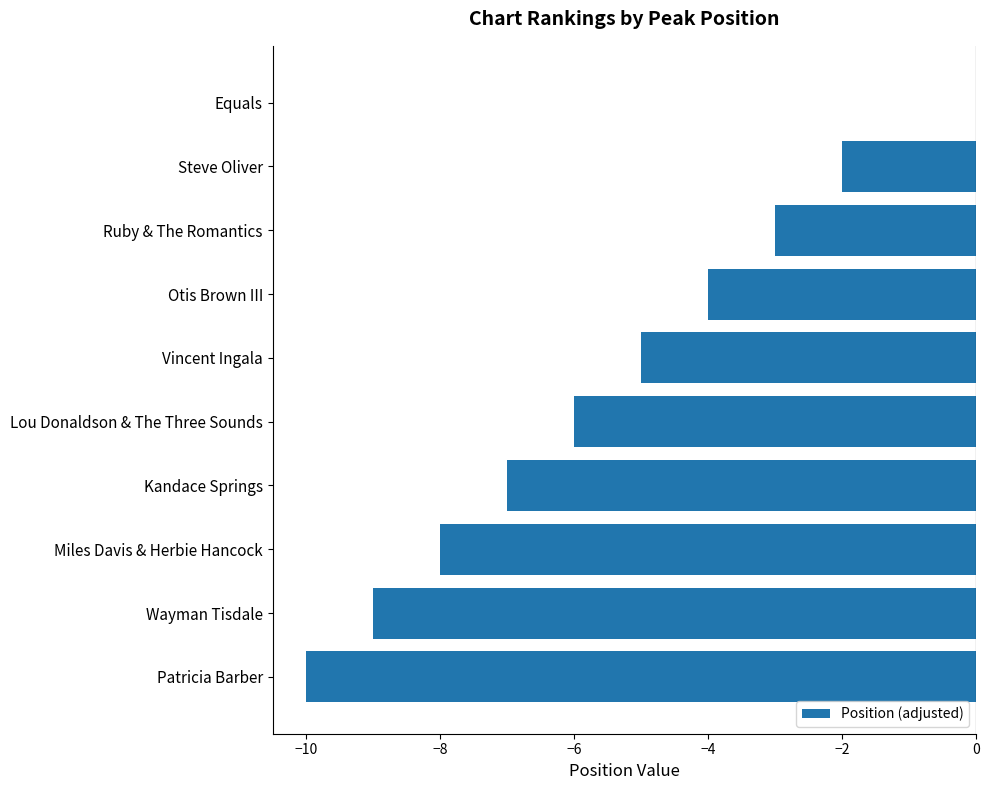

Reading bottom to top, what are all the values shown in this chart?

Patricia Barber=-10	Wayman Tisdale=-9	Miles Davis & Herbie Hancock=-8	Kandace Springs=-7	Lou Donaldson & The Three Sounds=-6	Vincent Ingala=-5	Otis Brown III=-4	Ruby & The Romantics=-3	Steve Oliver=-2	Equals=0